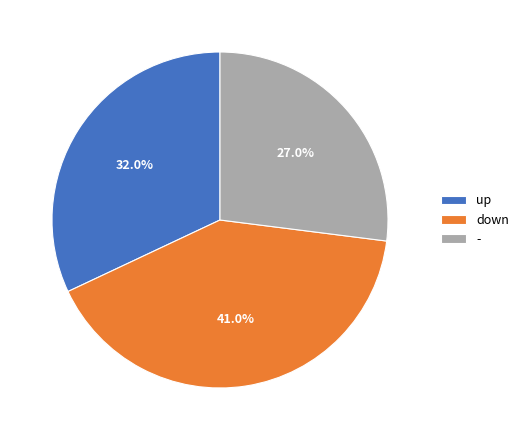

What percentage do down and - together represent?

68.0%